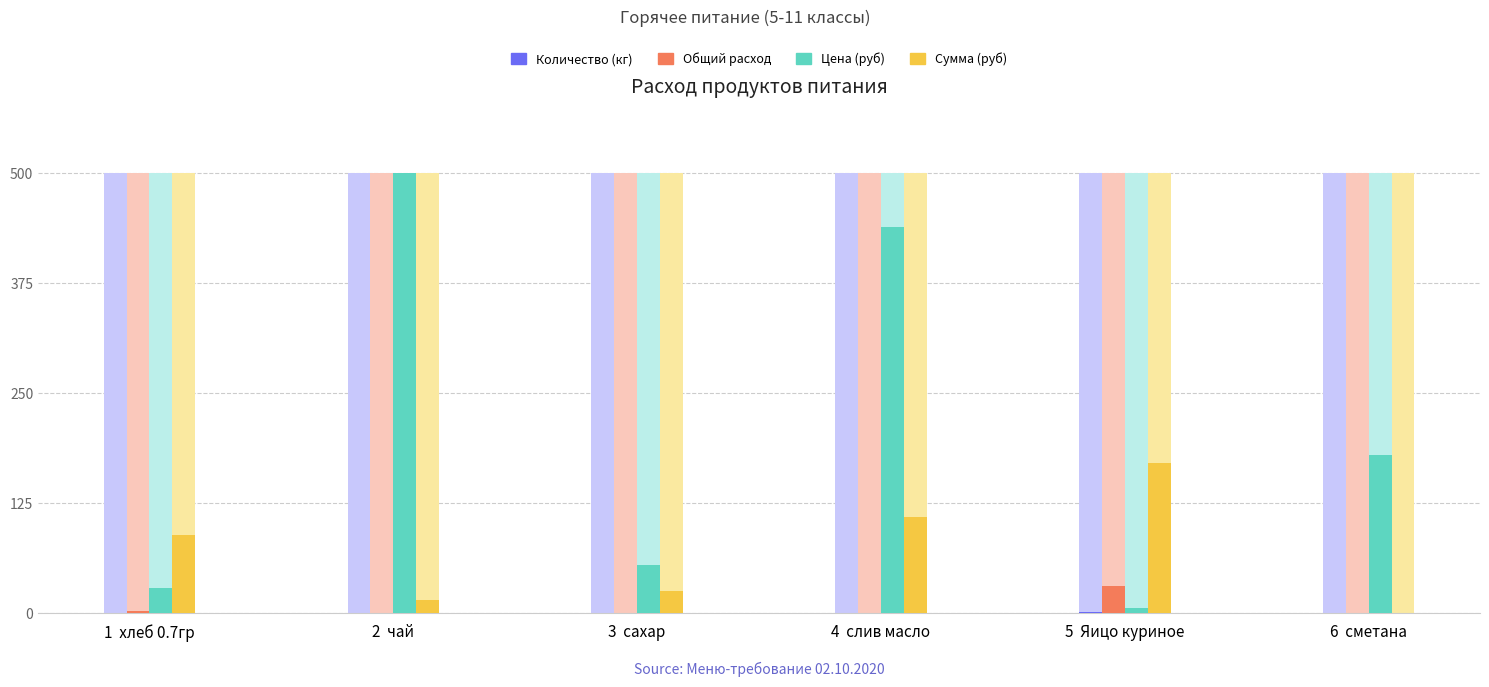

Rank the categories by Сумма (руб) value from lowest to highest.

6  сметана, 2  чай, 3  сахар, 1  хлеб 0.7гр, 4  слив масло, 5  Яицо куриное